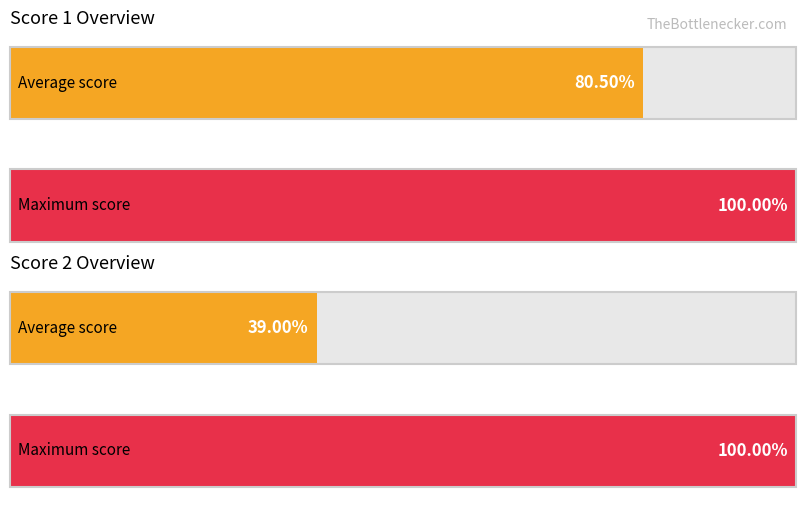

What are all the series names shown in the legend?

Score 1, Score 2